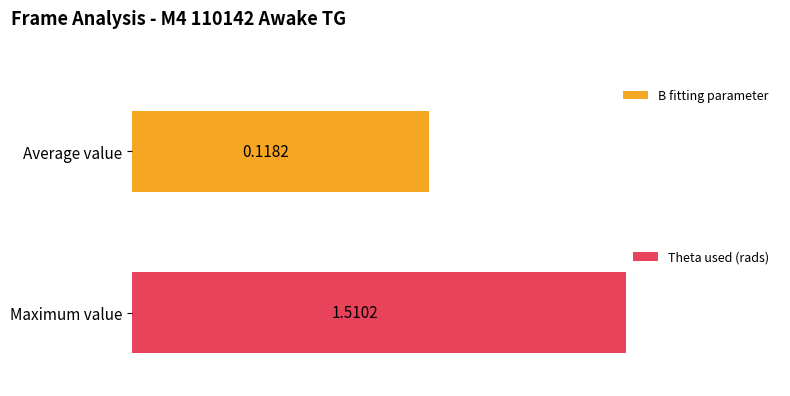

Which series has the largest range (max minus min)?

B fitting parameter